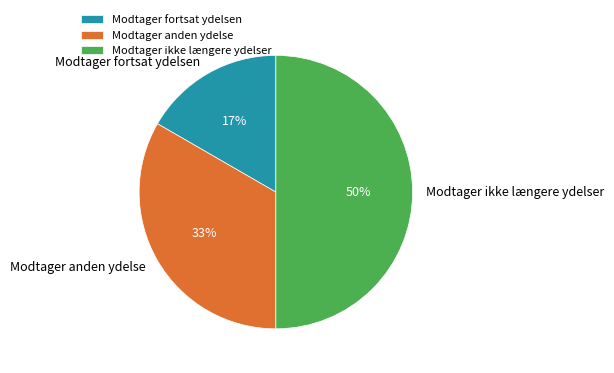

To the nearest percent, what is the difference between the Modtager fortsat ydelsen and Modtager ikke længere ydelser slice percentages?

33%